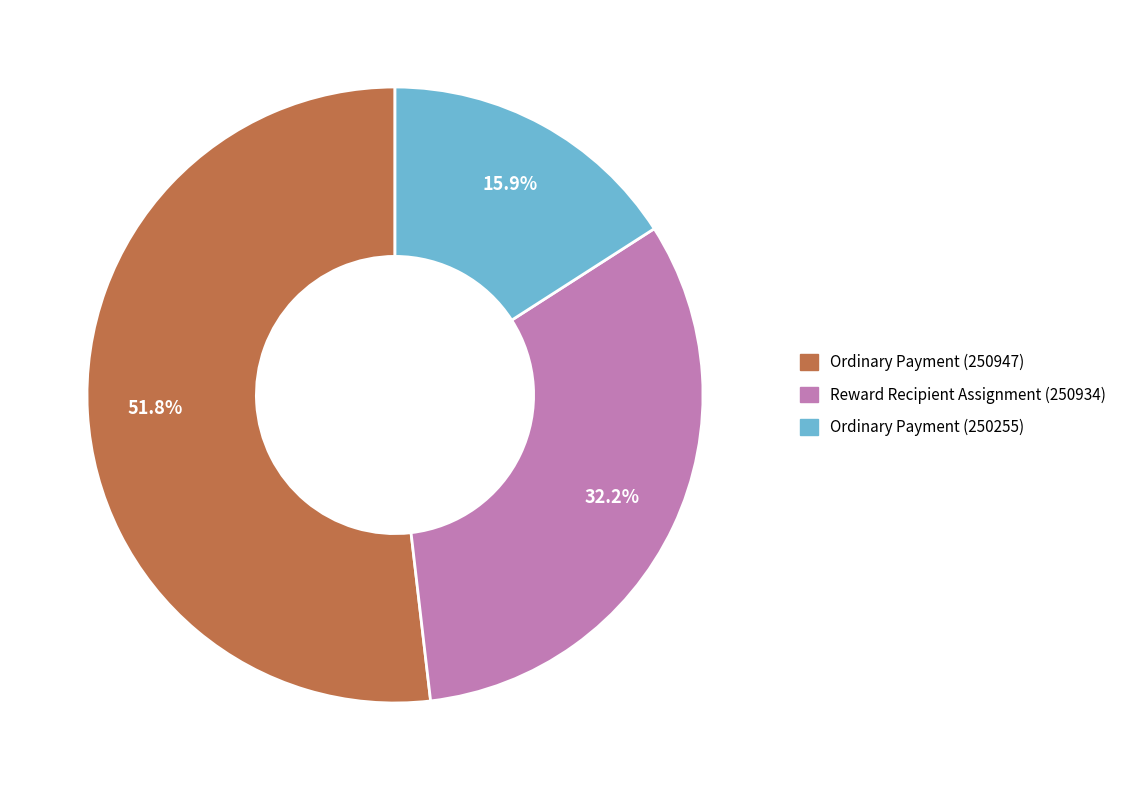

To the nearest percent, what is the average slice percentage?

33%